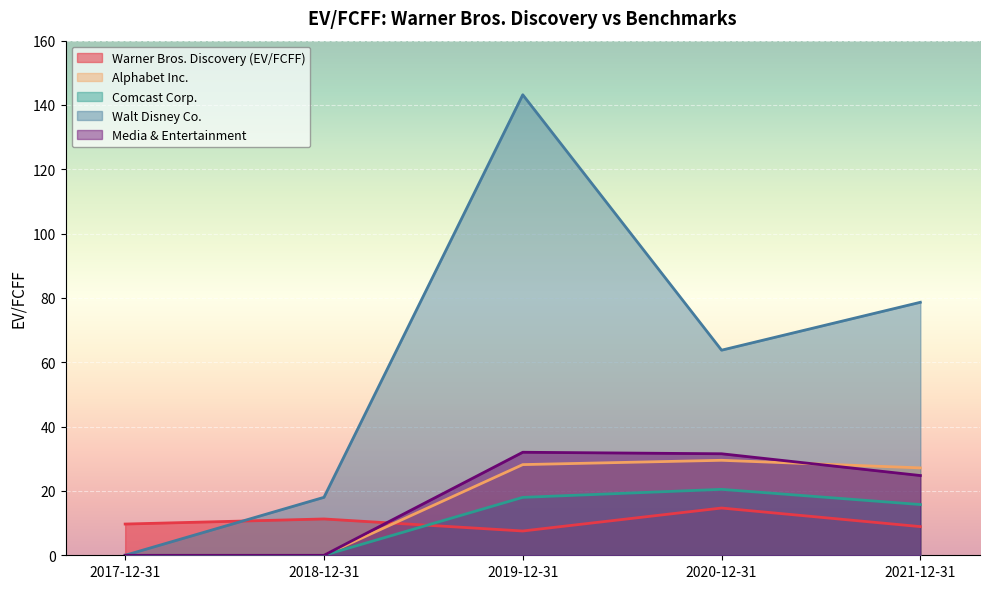

Reading left to right, list all the values displayed in this chart.

Warner Bros. Discovery (EV/FCFF): 9.7	11.3	7.5	14.7	8.9
Alphabet Inc.: 0.0	0.0	28.2	29.5	27.2
Comcast Corp.: 0.0	0.0	18.0	20.5	15.8
Walt Disney Co.: 0.0	18.0	143.2	63.8	78.7
Media & Entertainment: 0.0	0.0	32.0	31.6	24.8